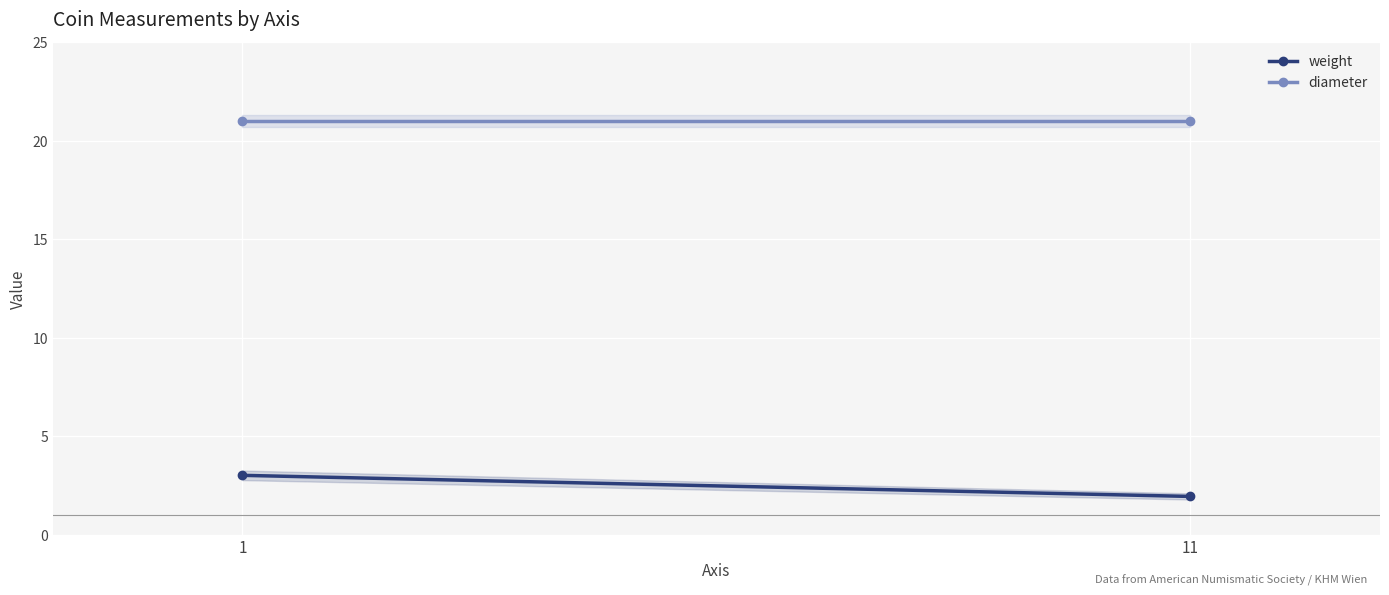

What is the difference between the maximum and minimum values in the weight series?

1.1